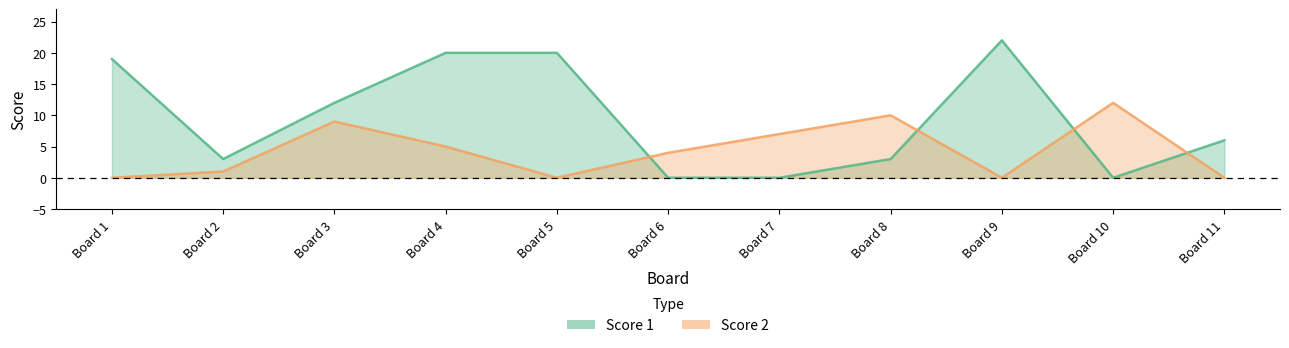

The Score 1 series shows 11 at Board 11. True or false?

False